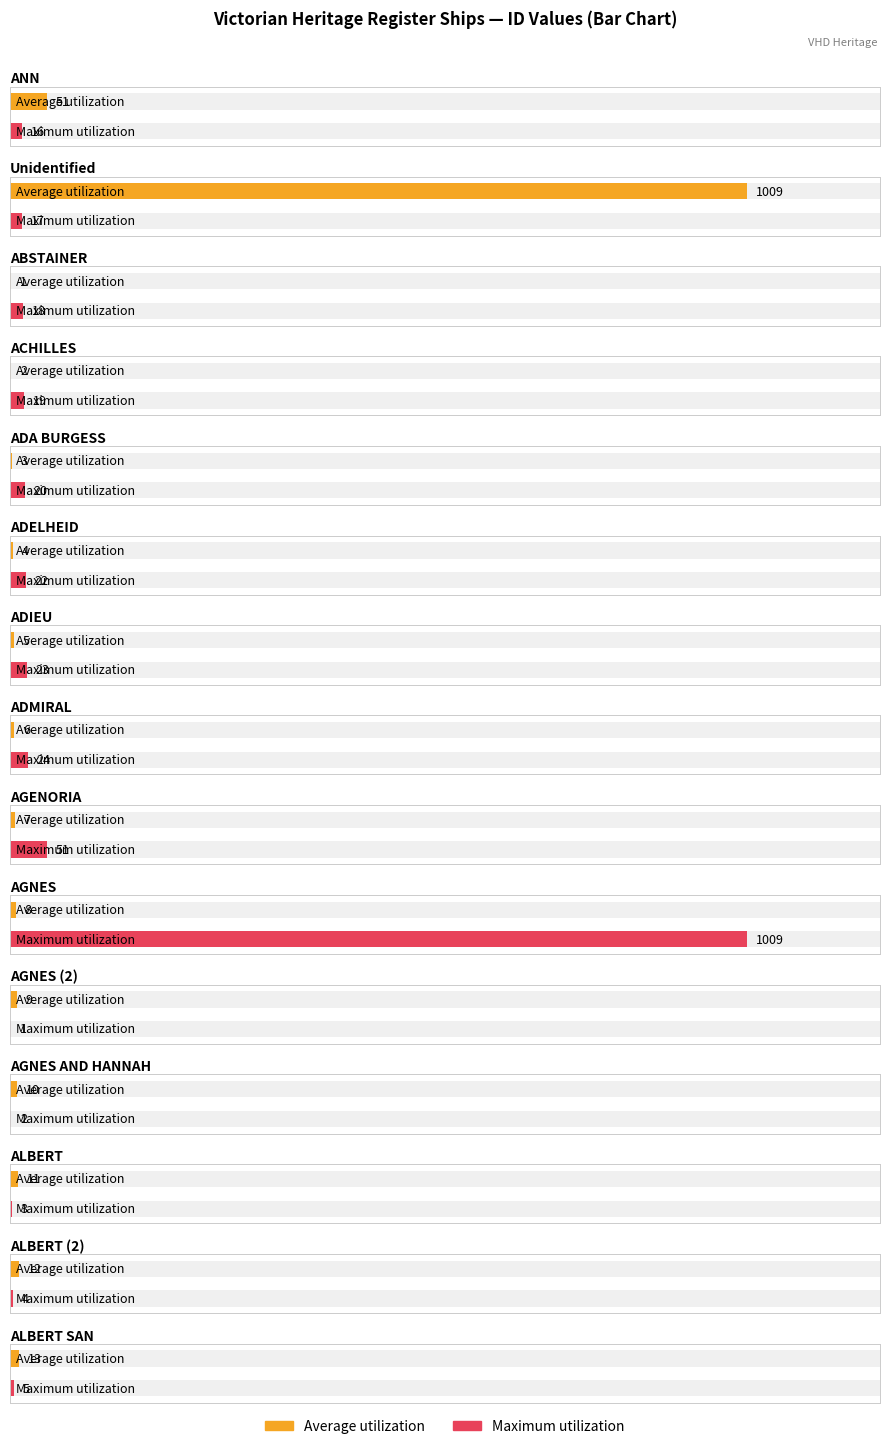

Is it true that Maximum utilization equals 12 at ADMIRAL?

False